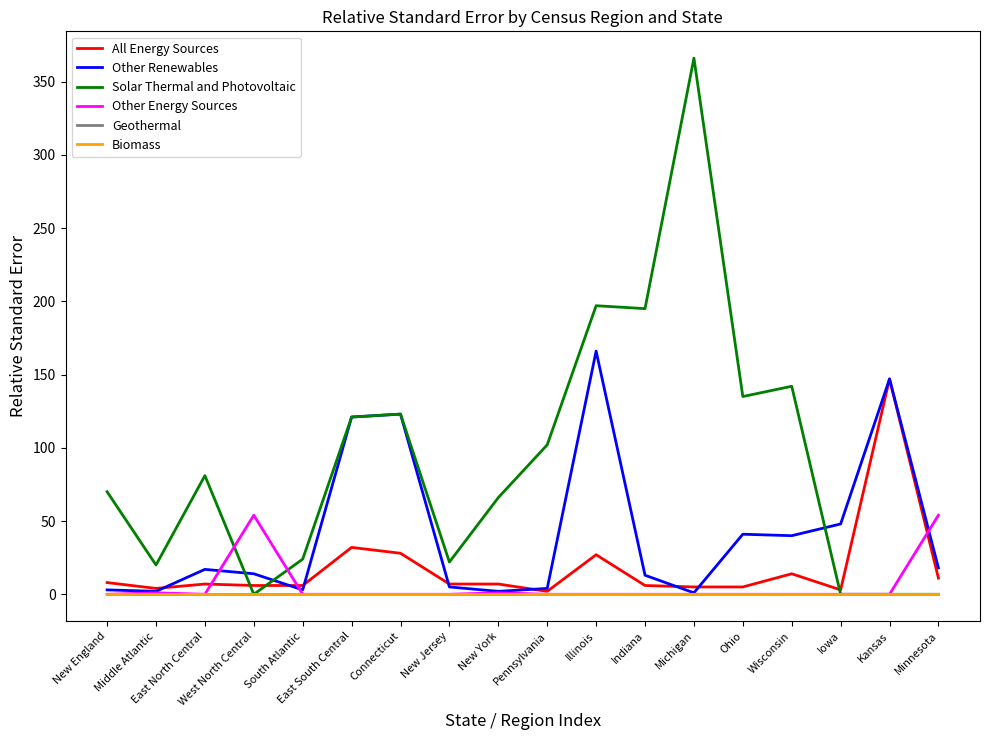

Which category has the highest value in the Solar Thermal and Photovoltaic series?

Michigan